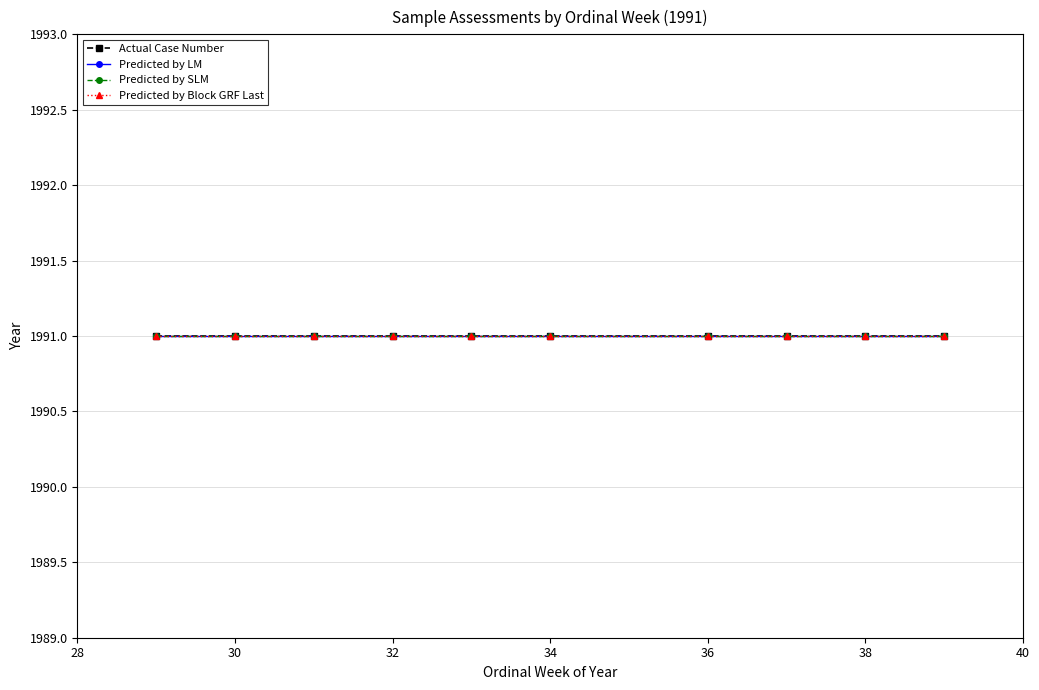

What is the smallest value displayed?

29